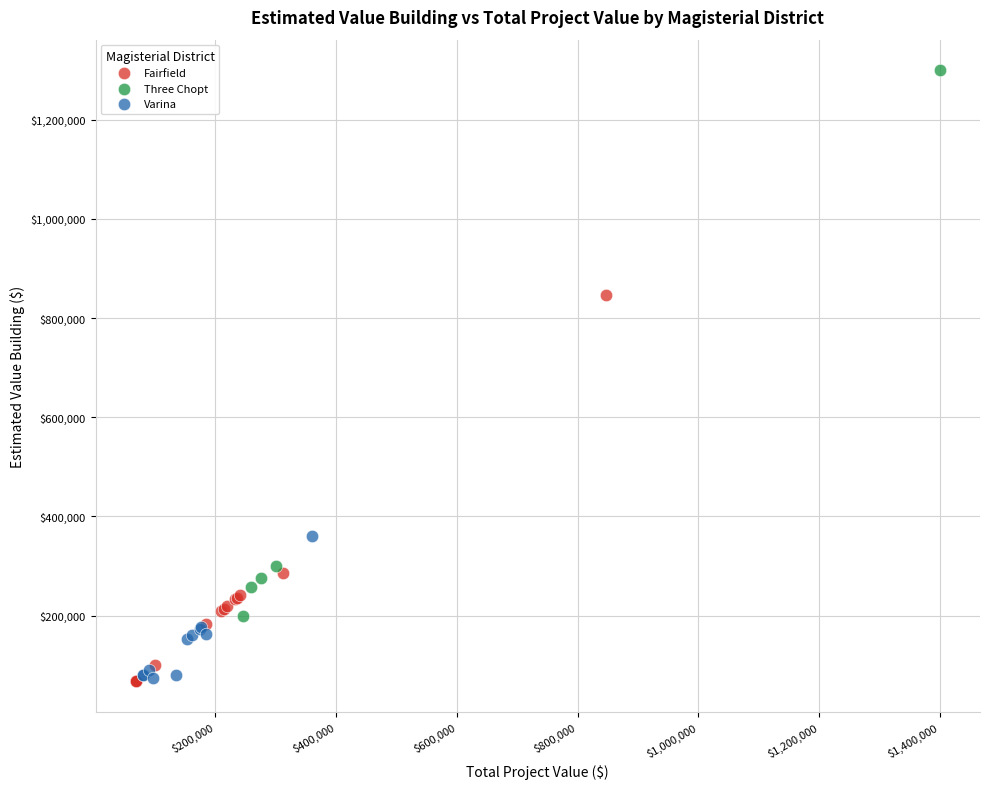

Which series has the largest Y range (max minus min)?

Three Chopt